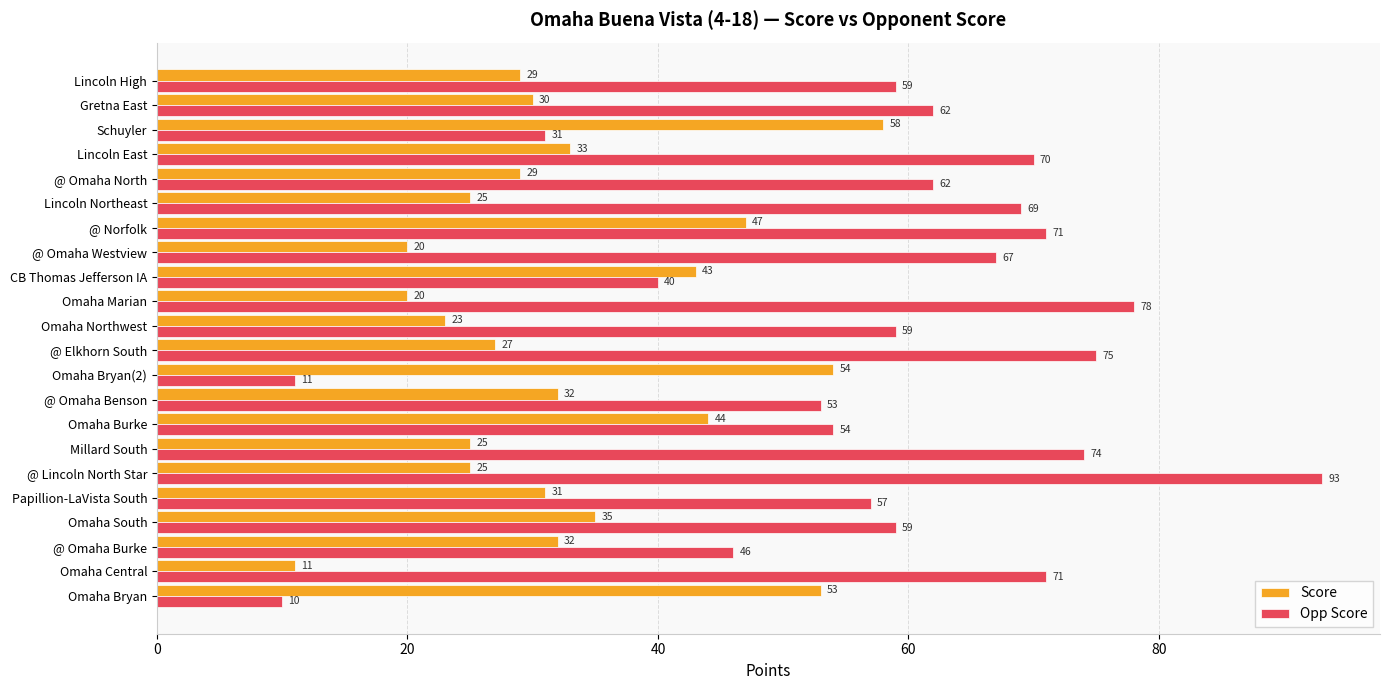

Which category has the highest value in the Opp Score series?

@ Lincoln North Star